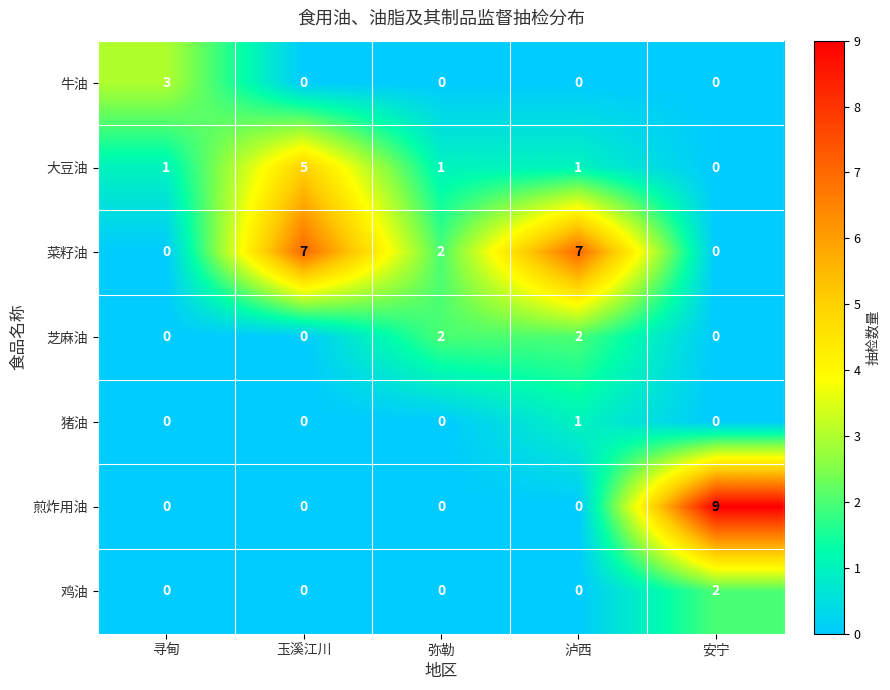

The 猪油 series shows 2 at 泸西. True or false?

False